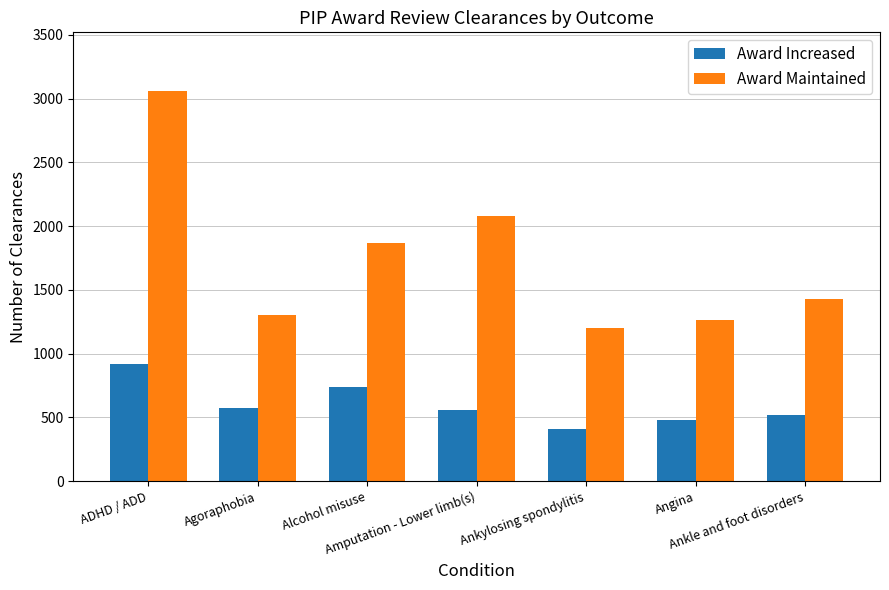

What is the spread (max minus min) of values at Ankylosing spondylitis?

790